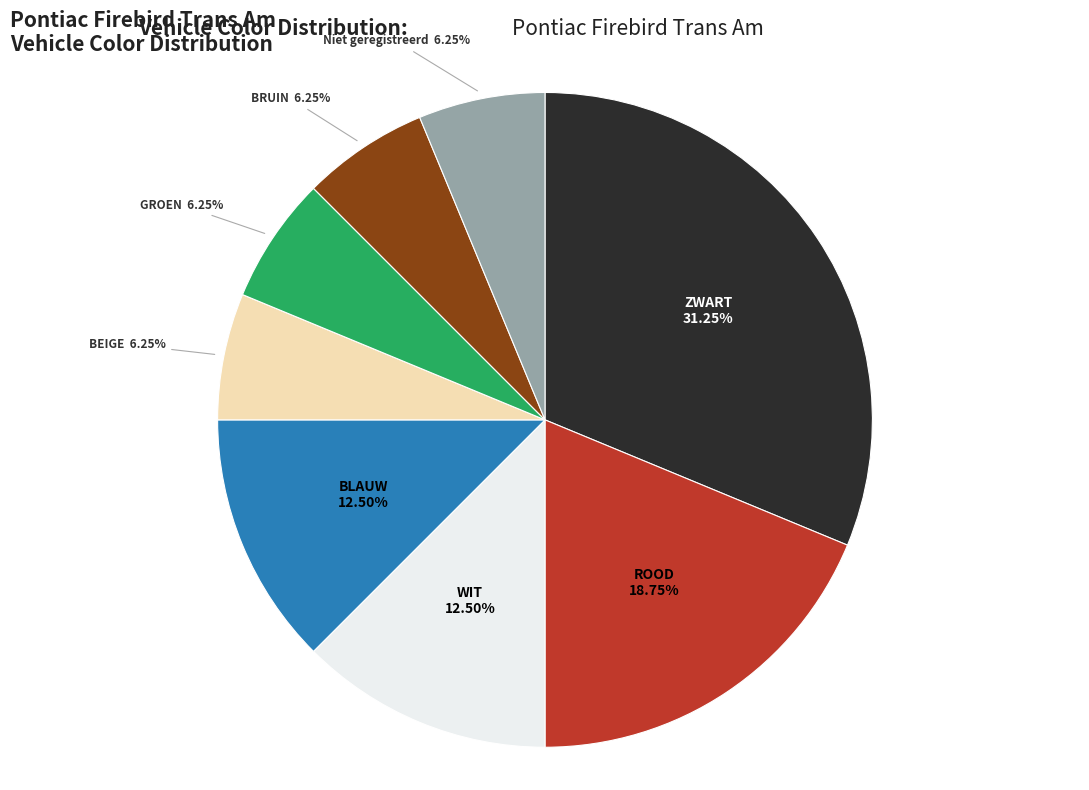

Approximately how many times larger is the value at ROOD compared to ZWART?

0.6